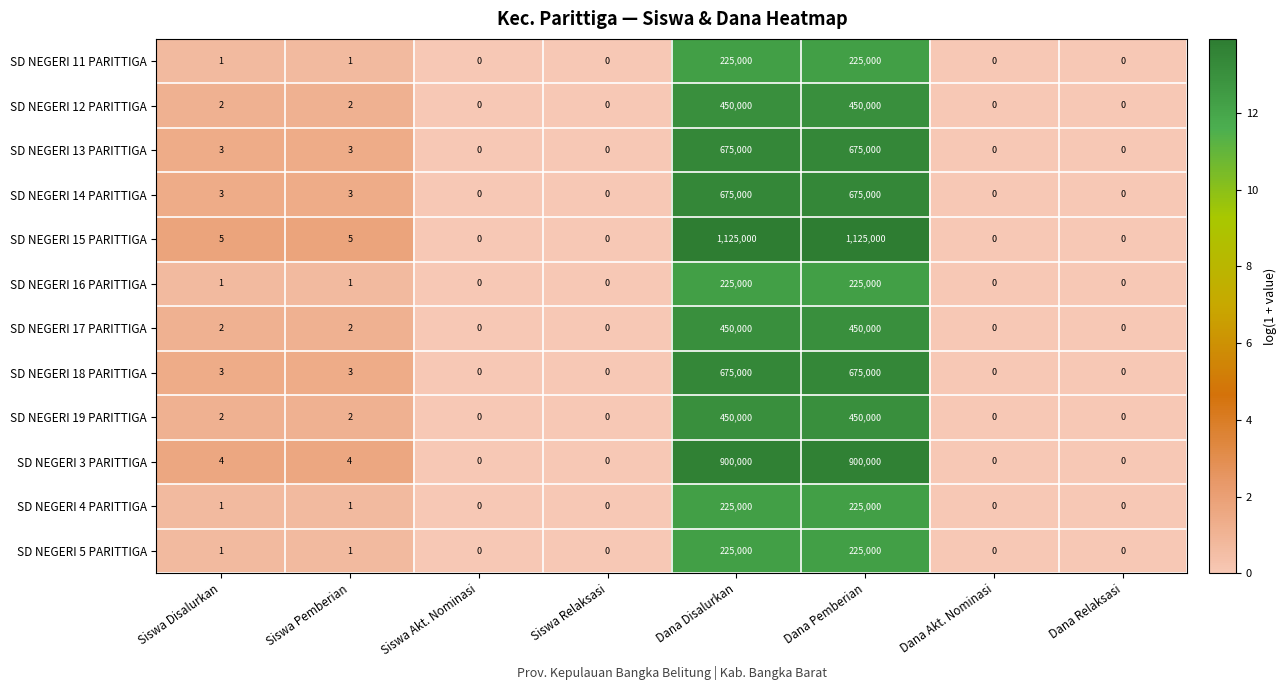

The value of SD NEGERI 17 PARITTIGA at Dana Disalurkan is 450000. True or false?

True